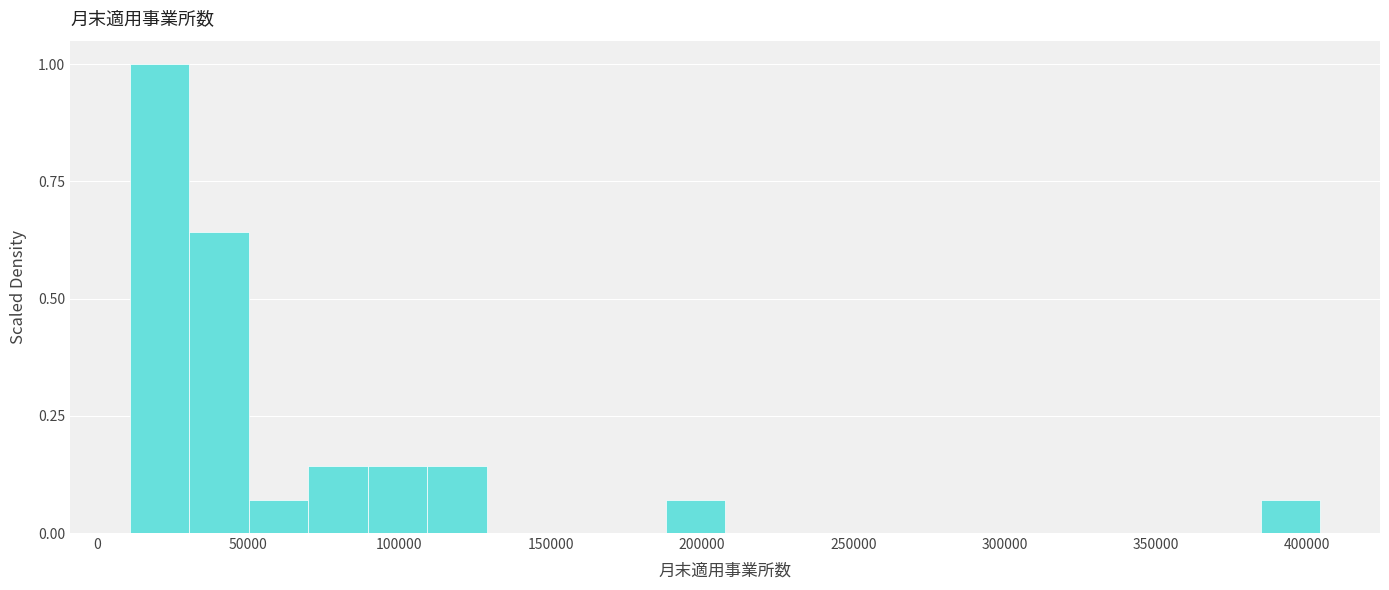

Around what value on the x-axis is the tallest bar? Give the approximate position of its centre, as read against the axis.

20000